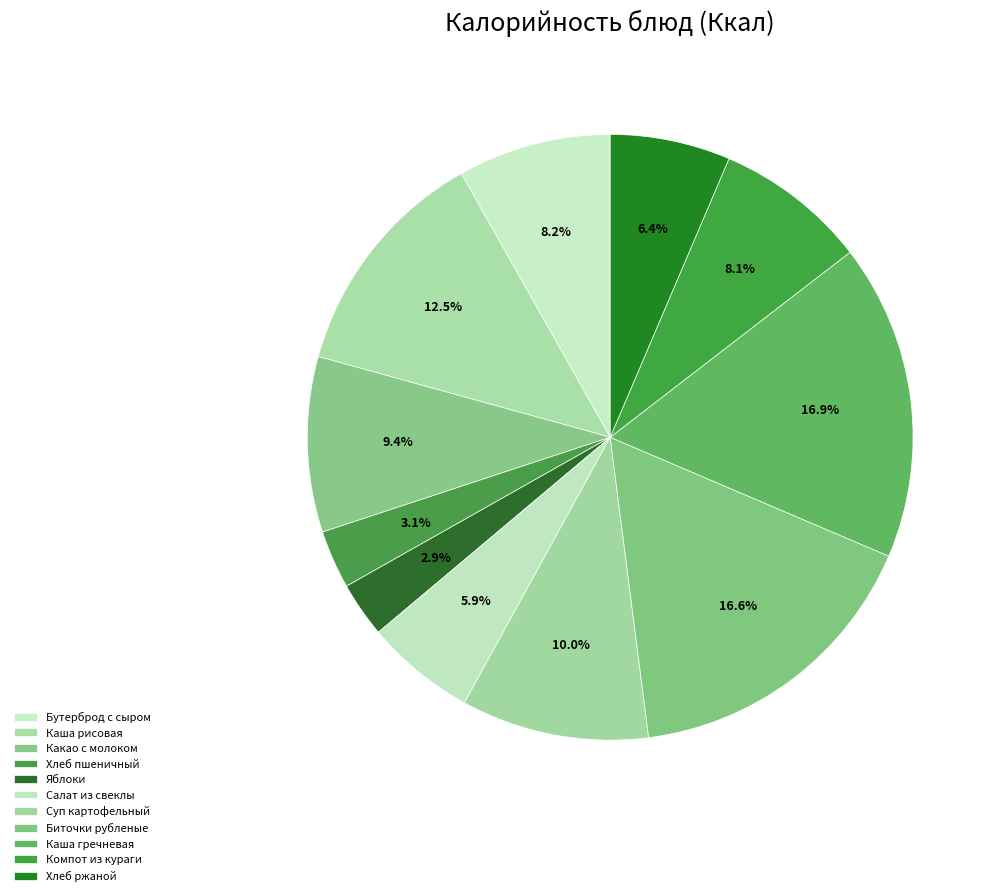

How many segments does this pie chart have?

11